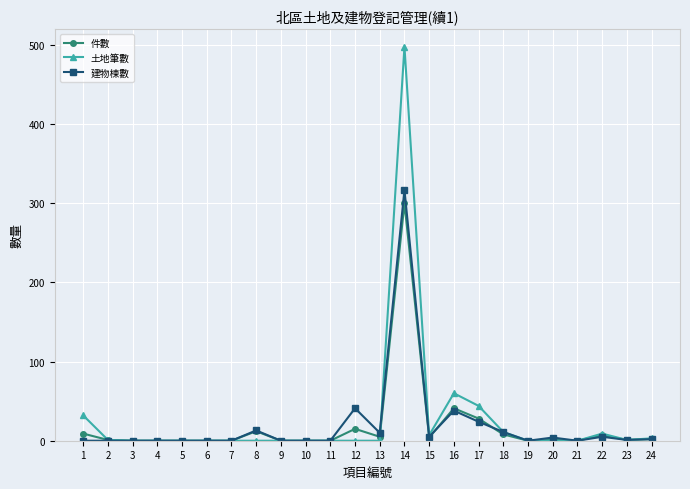

Rank the series at 14 from lowest to highest value.

件數, 建物棟數, 土地筆數